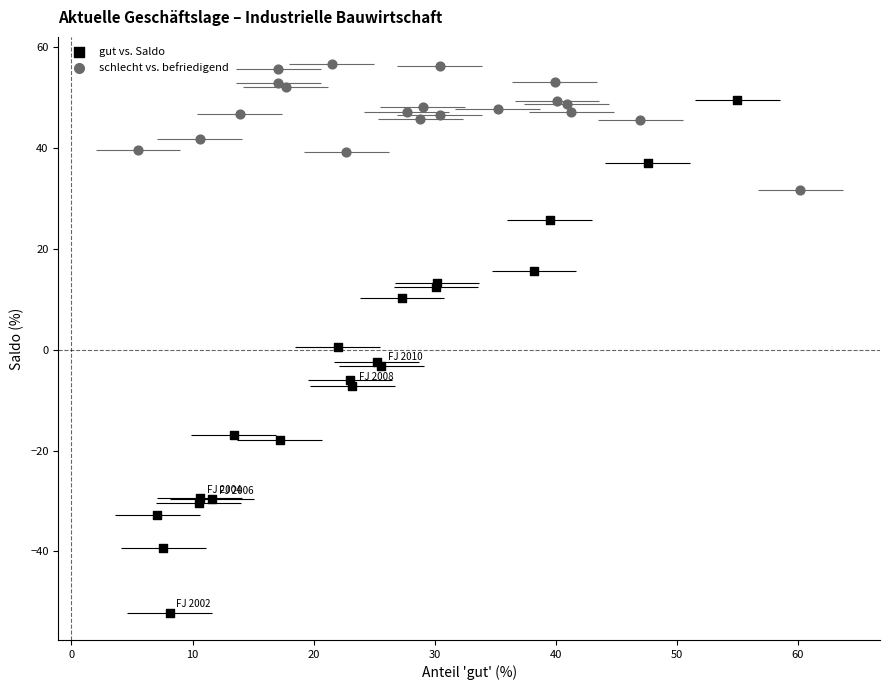

Which series contains the lowest Y value?

gut vs. Saldo